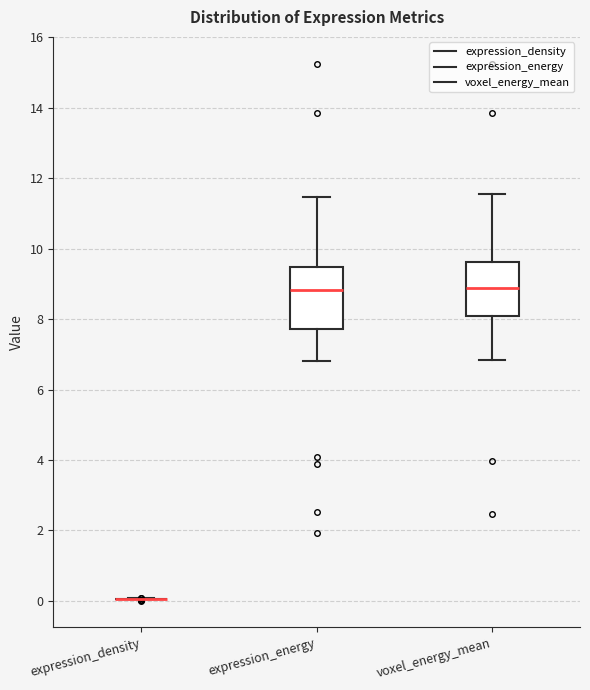

Reading left to right, read every box against the y-axis: the position of its median line, the range the box covers, and the ends of its whiskers. The values are not printed on the chart, so give them approximately, as read against the axis.

expression_density: box collapsed to a line at 0.0, whiskers 0.0 to 0.0
expression_energy: median 8.8, box 7.8 to 9.4, whiskers 6.8 to 11.4
voxel_energy_mean: median 8.8, box 8.0 to 9.6, whiskers 6.8 to 11.6